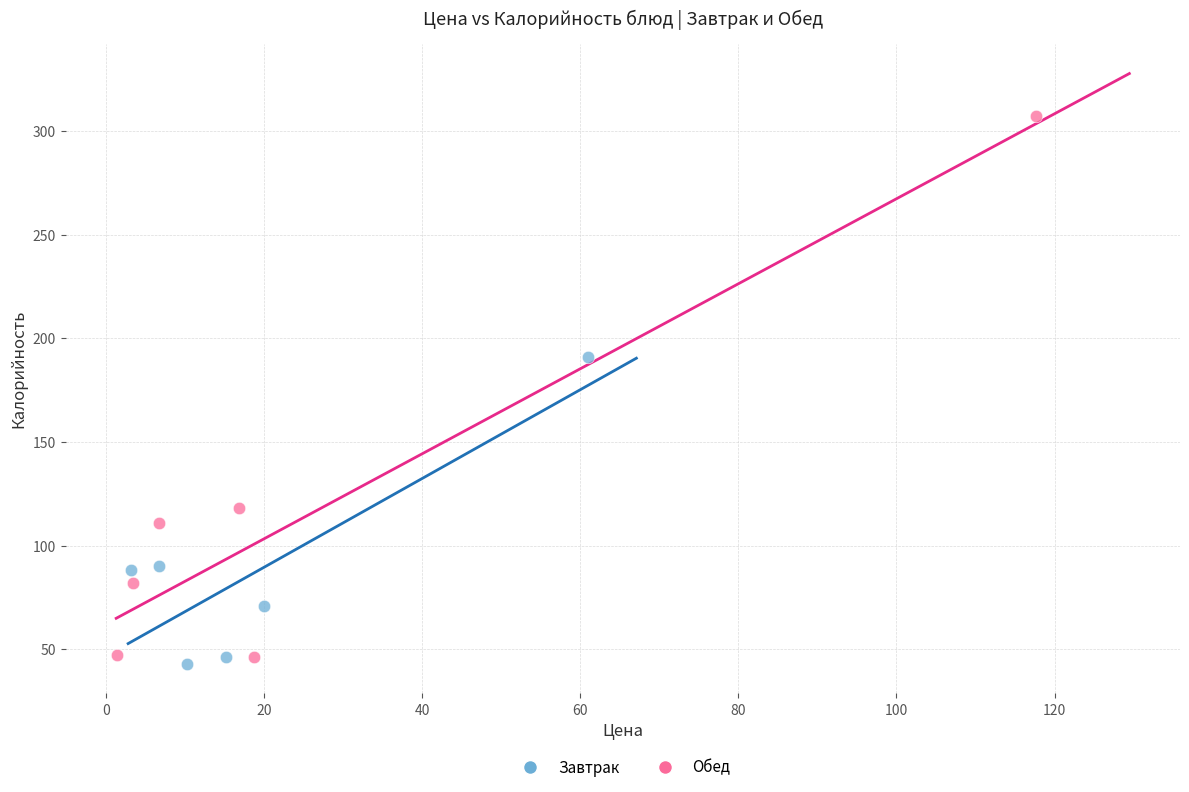

What are all the series names shown in the legend?

Завтрак, Обед